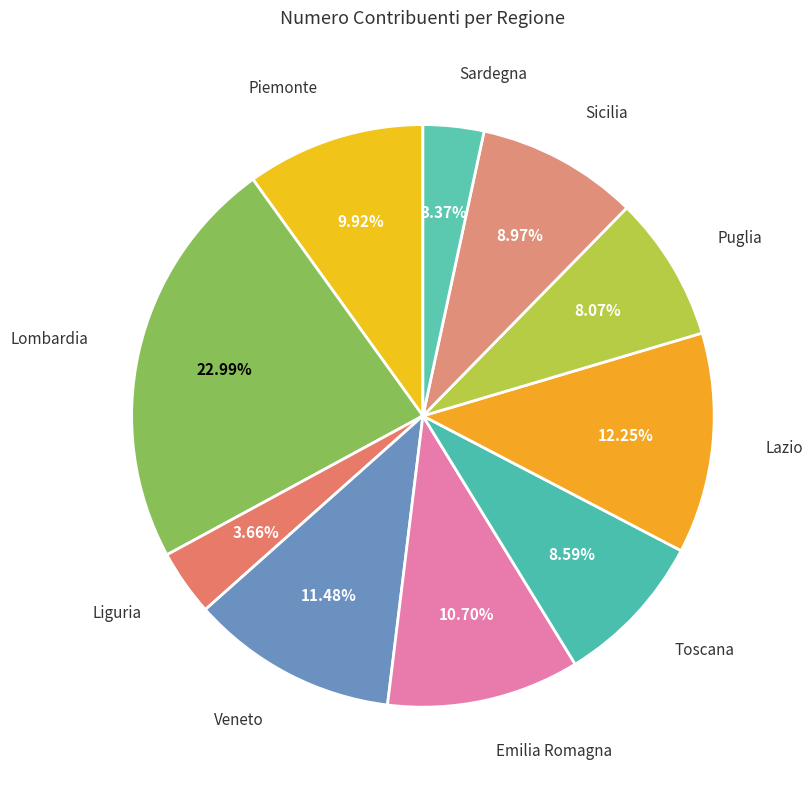

Is the sum of Veneto and Piemonte greater than half?

No